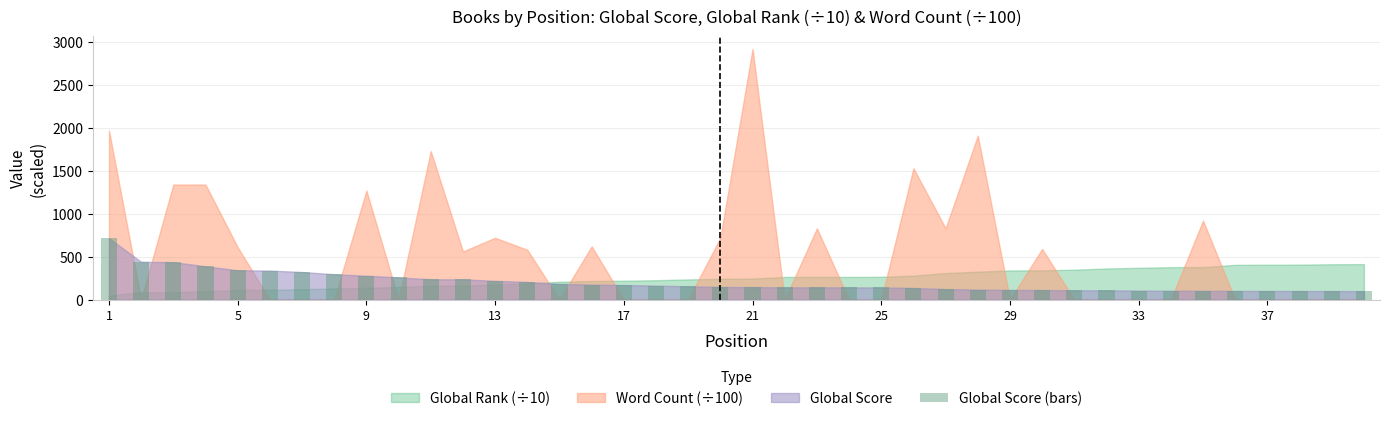

What is the smallest value displayed?

98